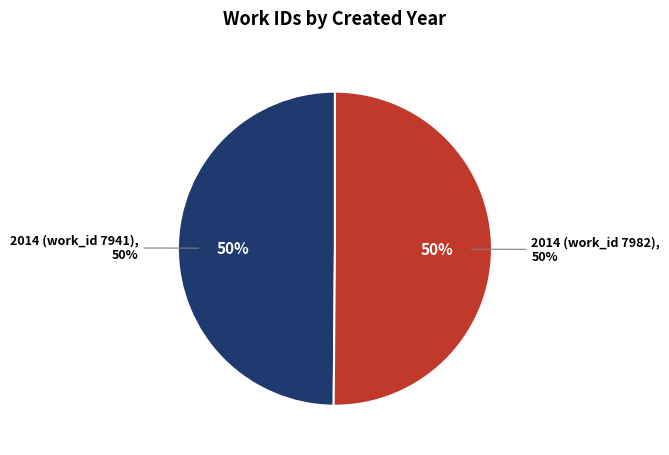

To the nearest percent, what percentage of the pie is 2014 (work_id 7941)?

50%